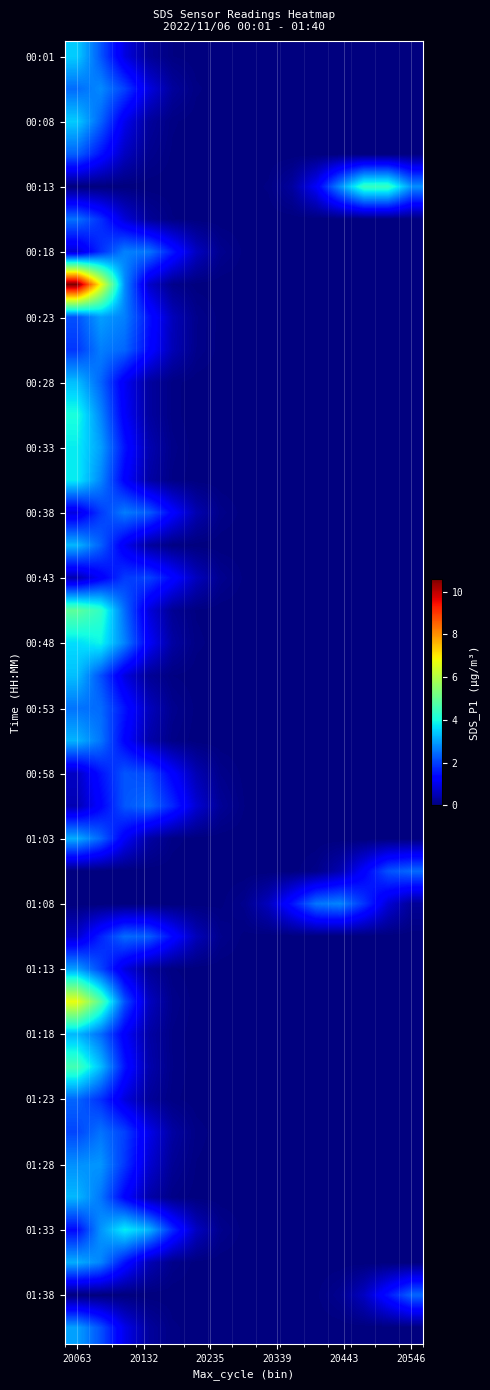

At how many categories does at least one series exceed 7?

1